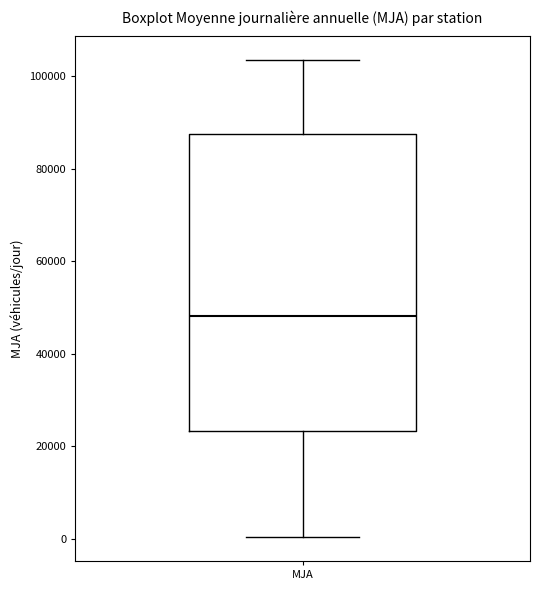

Where is the lower edge of the box for MJA on the y-axis? The values are not printed on the chart, so give them approximately, as read against the axis.

24000